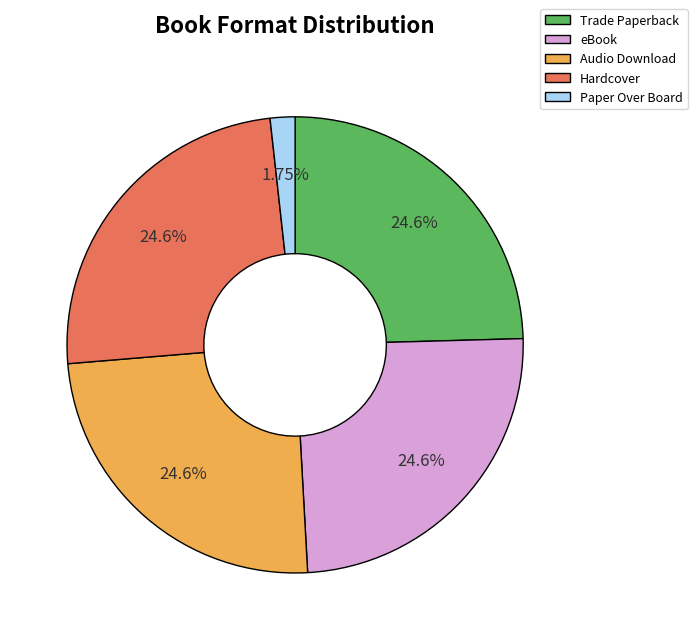

The Audio Download slice represents 30% of the pie. True or false?

False